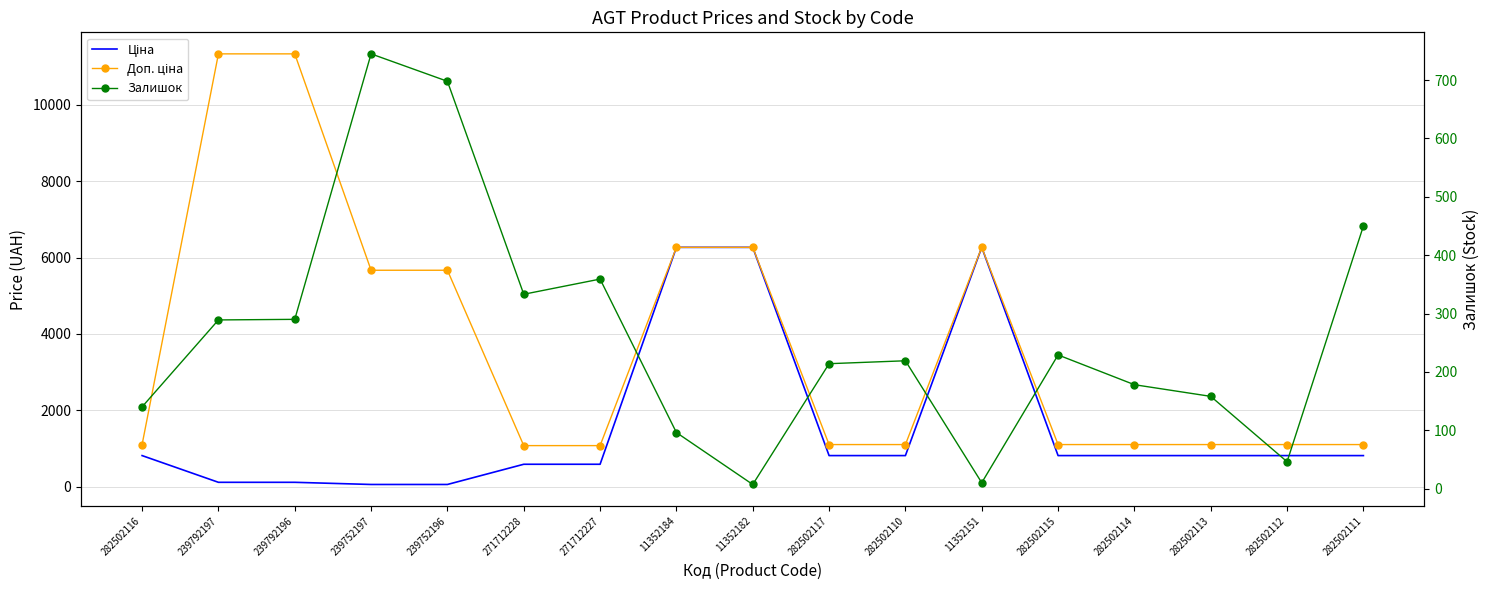

Reading right to left, transcribe all the data shown in this chart.

Ціна: 282502111=813.0	282502112=813.0	282502113=813.0	282502114=813.0	282502115=813.0	11352151=6266.7	282502110=813.0	282502117=813.0	11352182=6266.7	11352184=6266.7	271712227=586.0	271712228=586.0	239752196=56.7	239752197=56.7	239792196=113.3	239792197=113.3	282502116=813.0
Доп. ціна: 282502111=1101.8	282502112=1101.8	282502113=1101.8	282502114=1101.8	282502115=1101.8	11352151=6266.7	282502110=1101.8	282502117=1101.8	11352182=6266.7	11352184=6266.7	271712227=1074.5	271712228=1074.5	239752196=5667.0	239752197=5667.0	239792196=11334.0	239792197=11334.0	282502116=1101.8
Залишок: 282502111=450.0	282502112=46.0	282502113=158.0	282502114=178.0	282502115=229.0	11352151=10.0	282502110=219.0	282502117=214.0	11352182=7.0	11352184=96.0	271712227=359.0	271712228=333.0	239752196=698.0	239752197=745.0	239792196=290.0	239792197=289.0	282502116=140.0